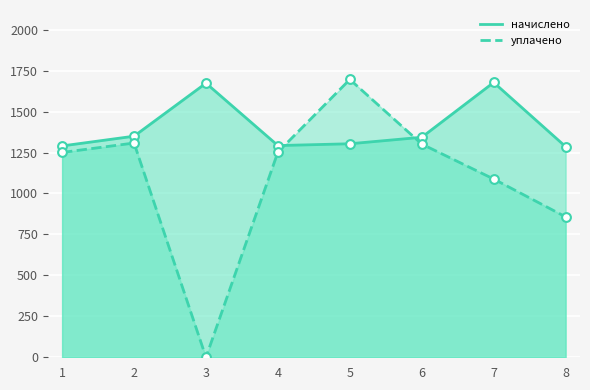

What are all the series names shown in the legend?

начислено, уплачено